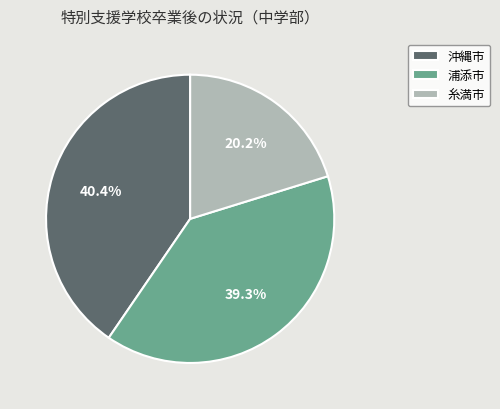

What is the largest slice in the pie chart?

沖縄市